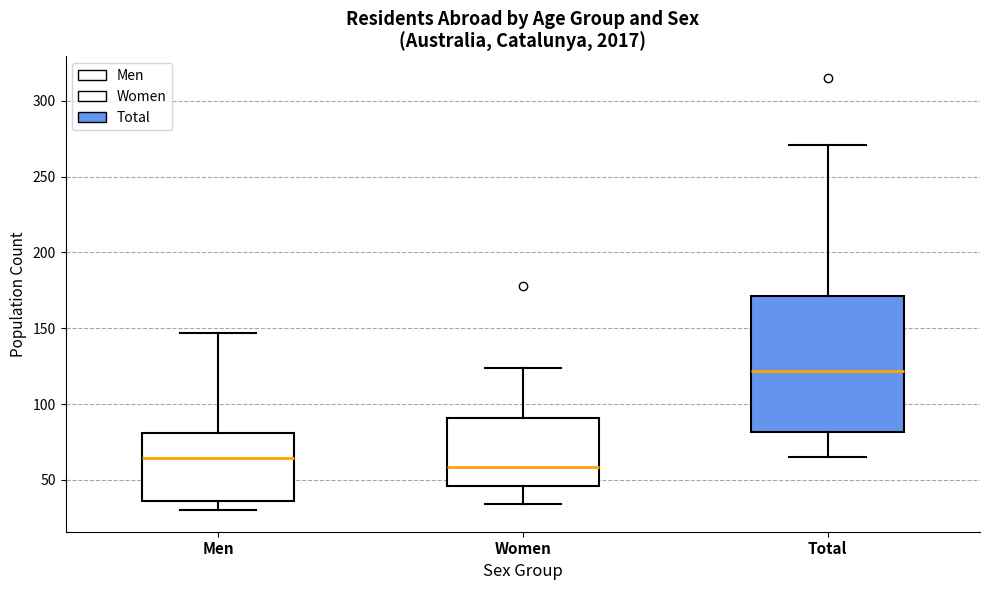

Comparing the boxes themselves (not the whiskers), which one is the tallest?

Total